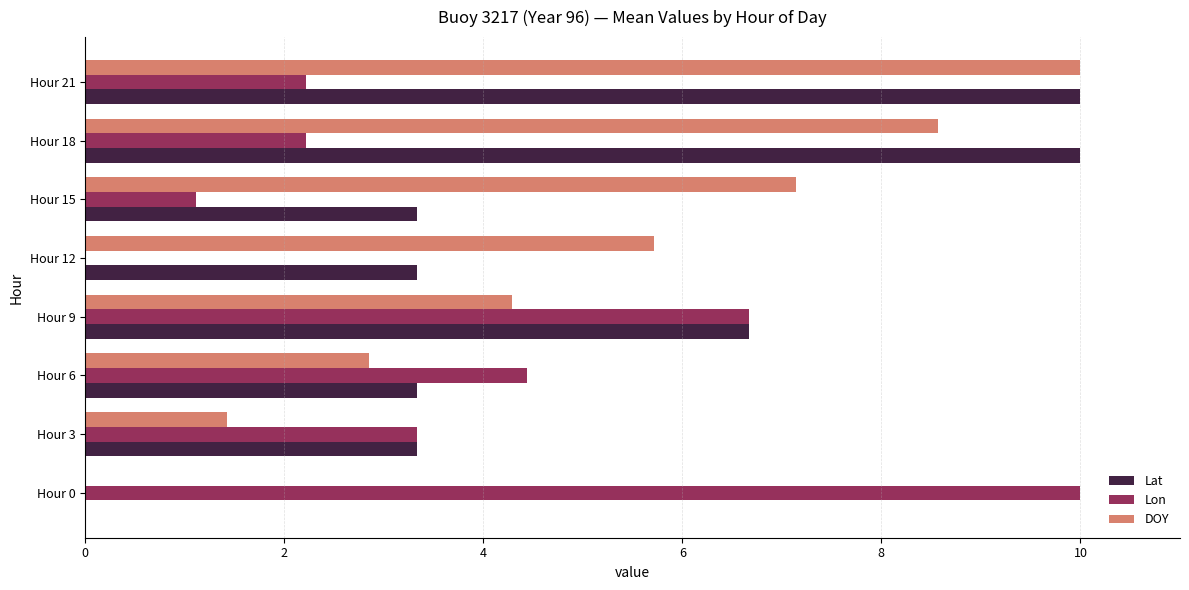

What value does the DOY series have at Hour 6?

2.9